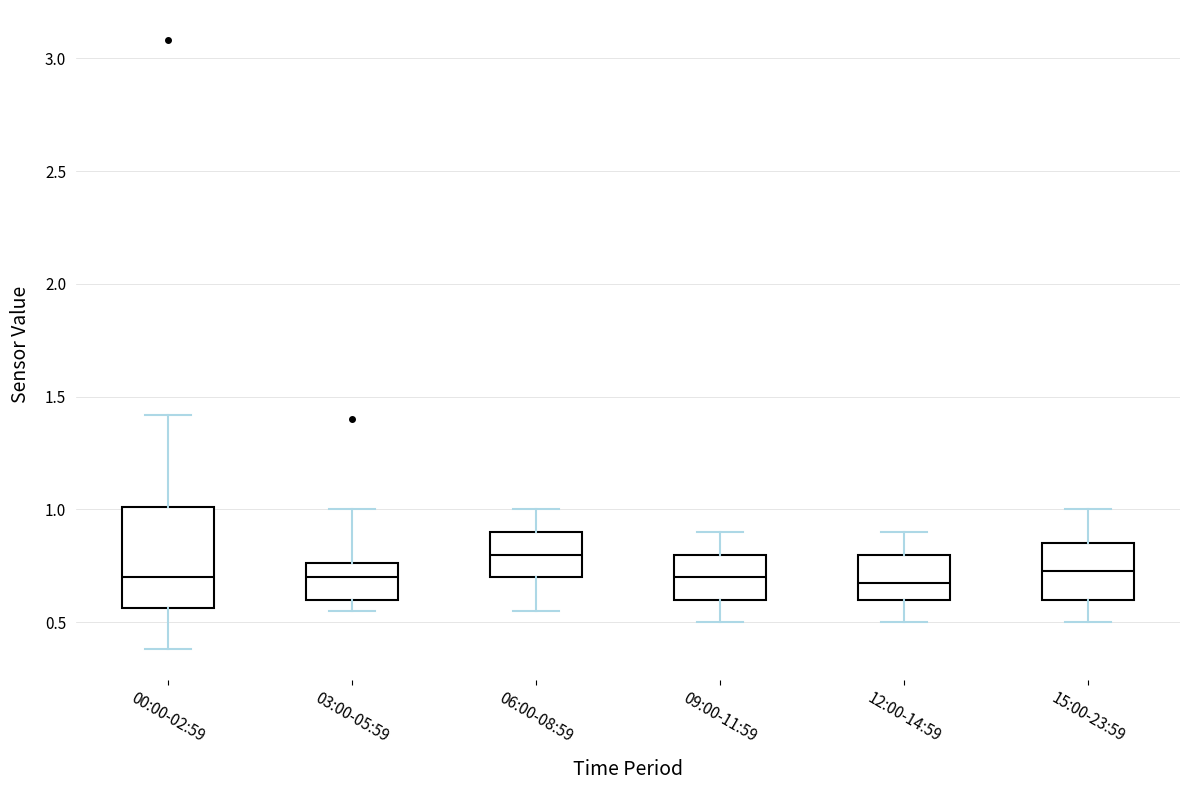

Reading left to right, read every box against the y-axis: the position of its median line, the range the box covers, and the ends of its whiskers. The values are not printed on the chart, so give them approximately, as read against the axis.

00:00-02:59: median 0.70, box 0.55 to 1.00, whiskers 0.40 to 1.40
03:00-05:59: median 0.70, box 0.60 to 0.75, whiskers 0.55 to 1.00
06:00-08:59: median 0.80, box 0.70 to 0.90, whiskers 0.55 to 1.00
09:00-11:59: median 0.70, box 0.60 to 0.80, whiskers 0.50 to 0.90
12:00-14:59: median 0.70, box 0.60 to 0.80, whiskers 0.50 to 0.90
15:00-23:59: median 0.75, box 0.60 to 0.85, whiskers 0.50 to 1.00